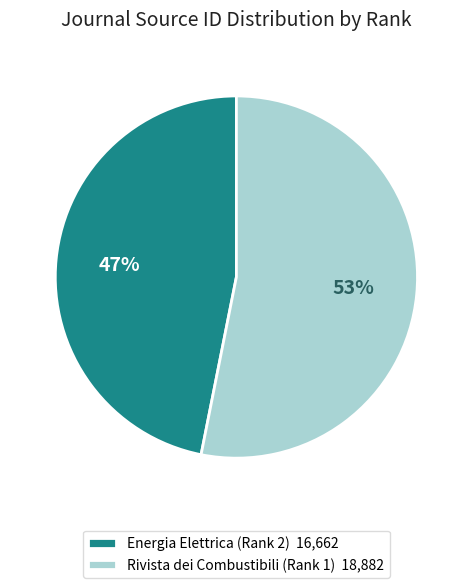

Which category has the biggest portion of the pie?

Rivista dei Combustibili (Rank 1)